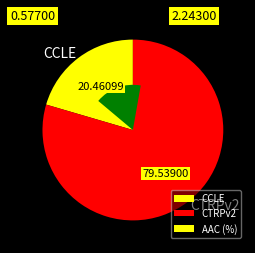

Is the sum of CCLE and CTRPv2 greater than half?

Yes